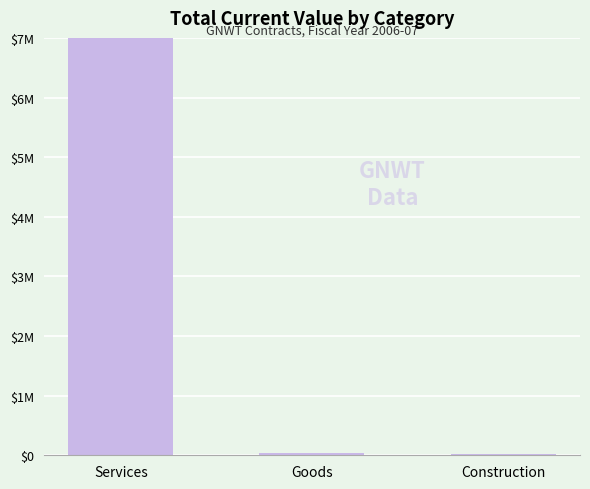

What position from the left is Construction?

3